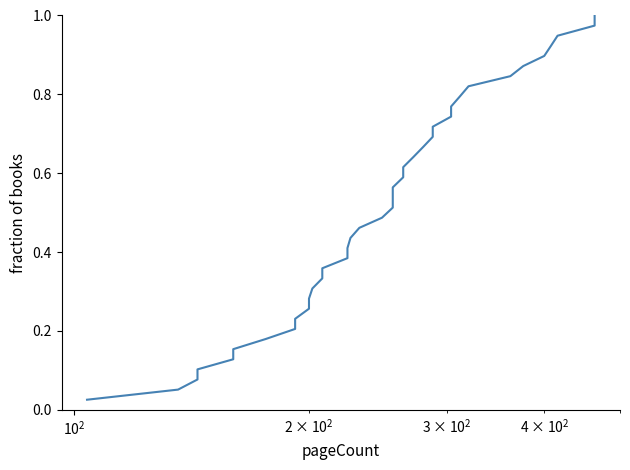

How many data points does each series have?

39